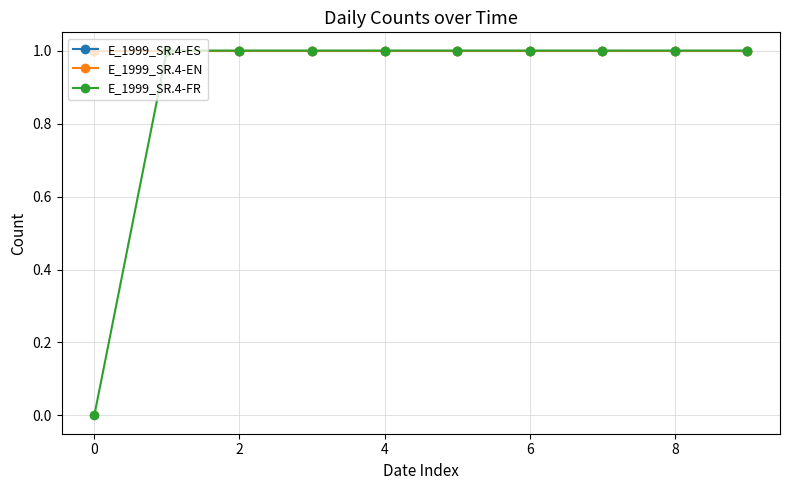

Rank the series by their maximum value, from lowest to highest.

E_1999_SR.4-ES, E_1999_SR.4-EN, E_1999_SR.4-FR